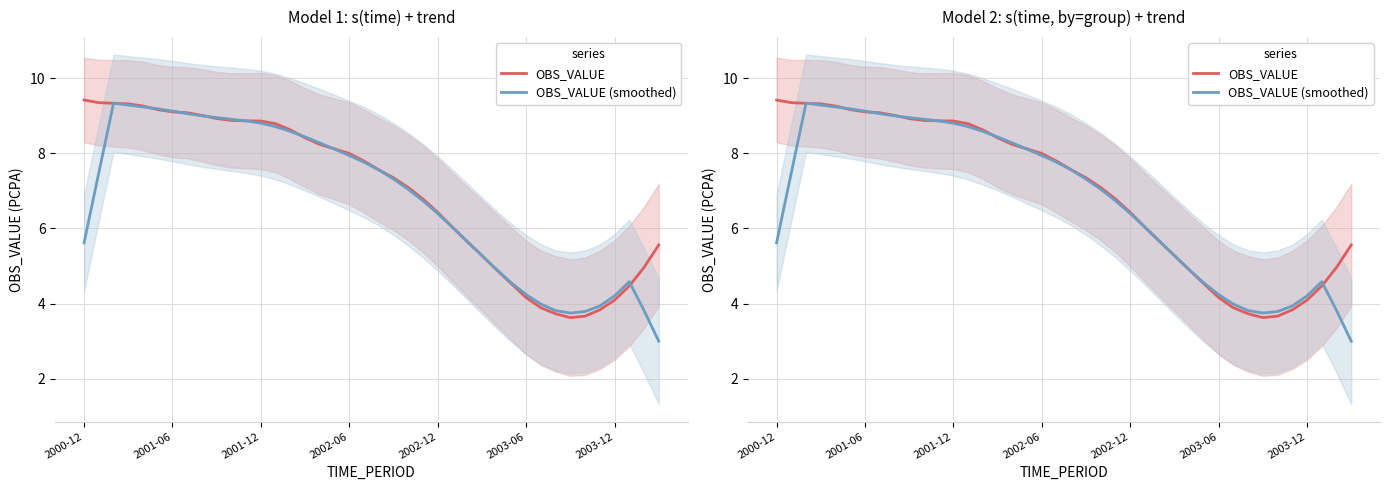

How many lines are shown in the chart?

2